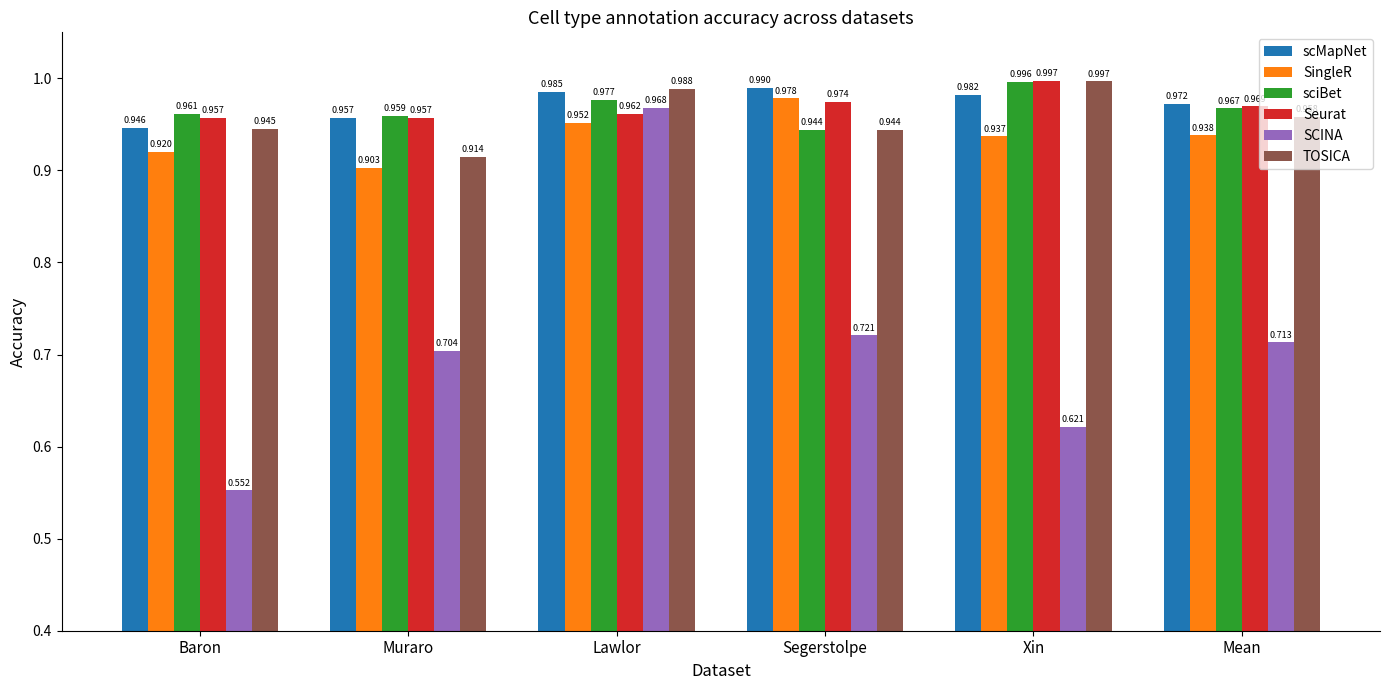

Between Lawlor and Segerstolpe, which series saw the biggest shift?

SCINA